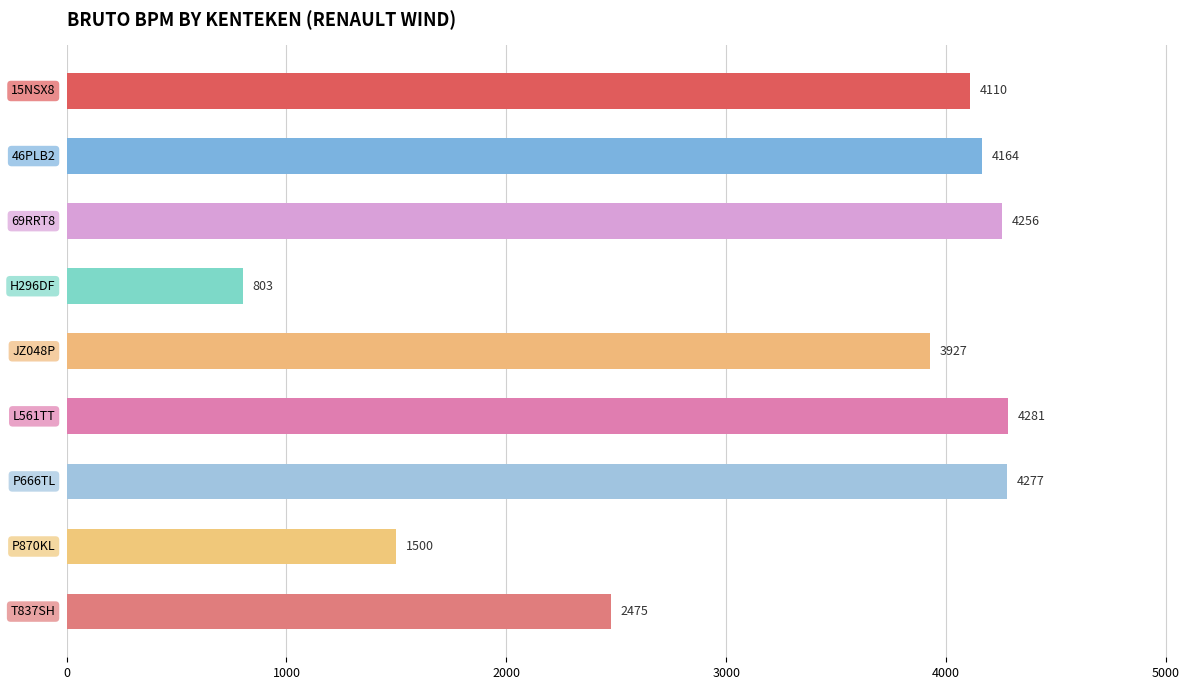

What is the value of the 5th bar from the top?

3927